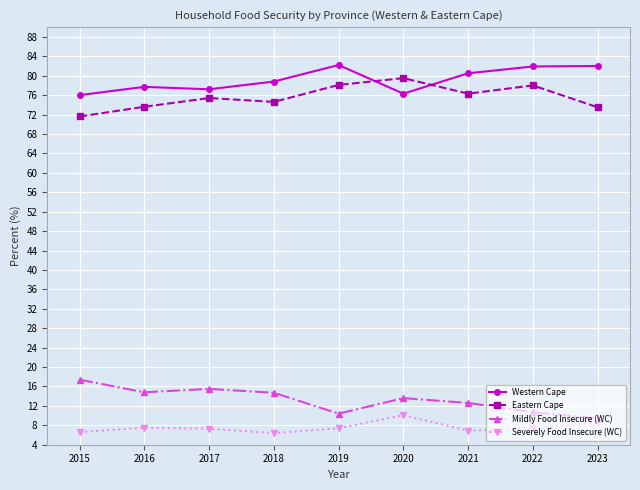

True or false: Western Cape and Eastern Cape cross at least once.

True